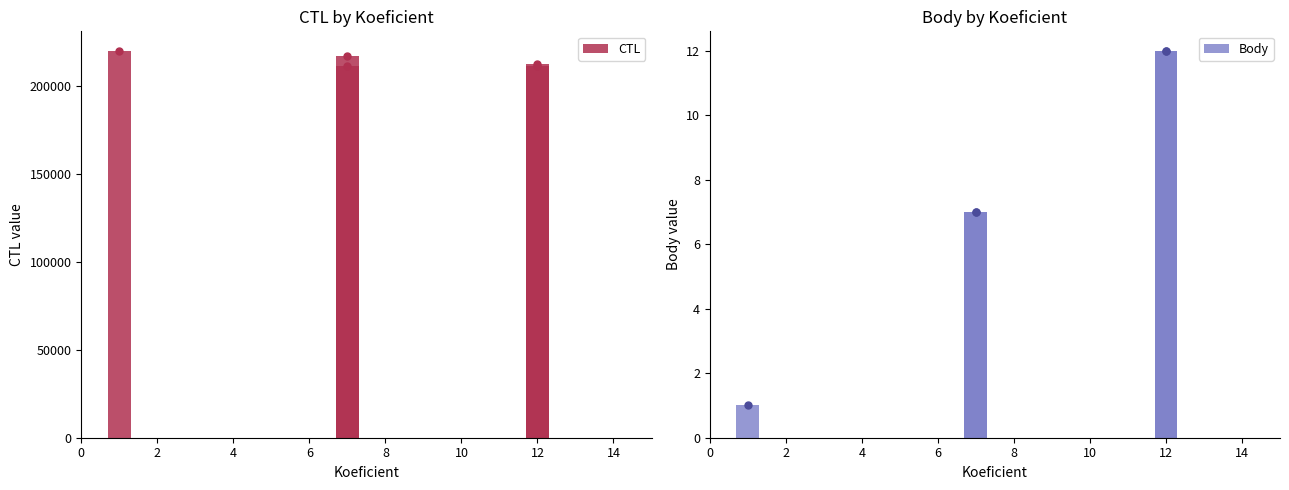

How many distinct data groups are displayed?

2